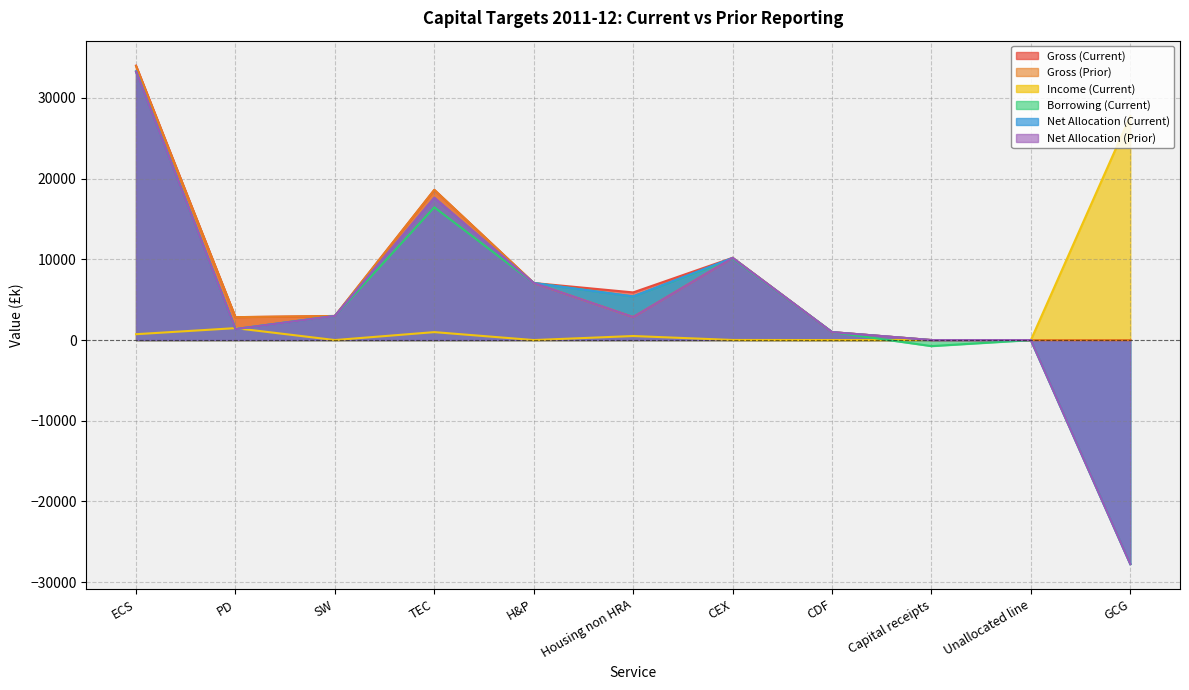

What is the difference between the maximum and minimum values in the Net Allocation (Current) series?

61047